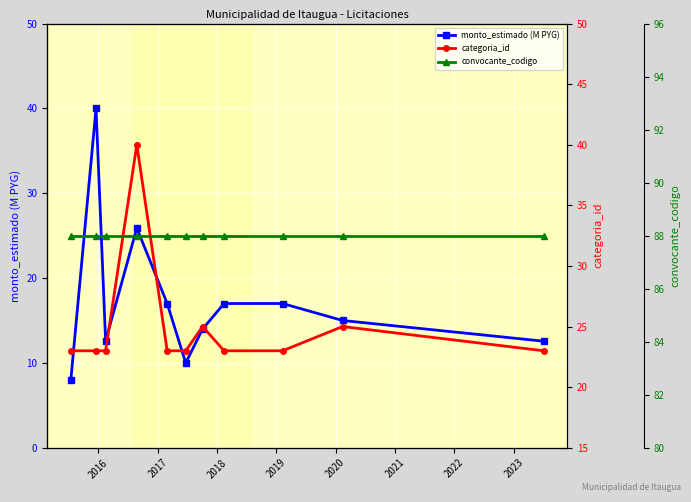

What is the lowest value of the monto_estimado (M PYG) series?

8.0